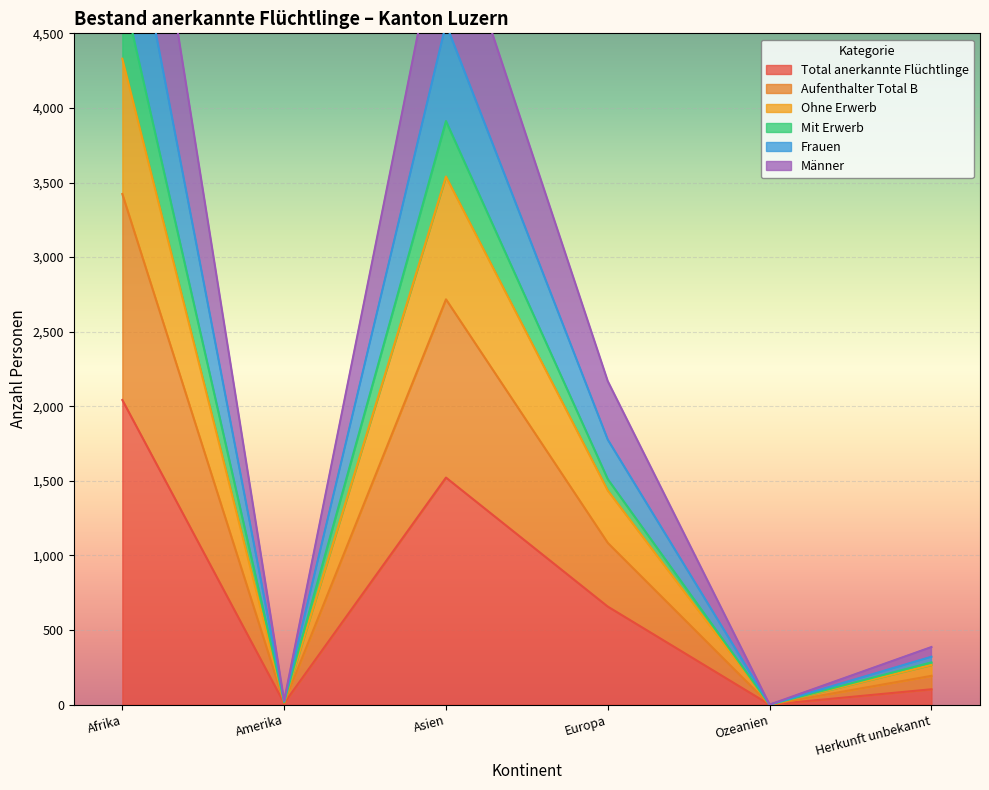

The Ohne Erwerb series shows 266 at Herkunft unbekannt. True or false?

True